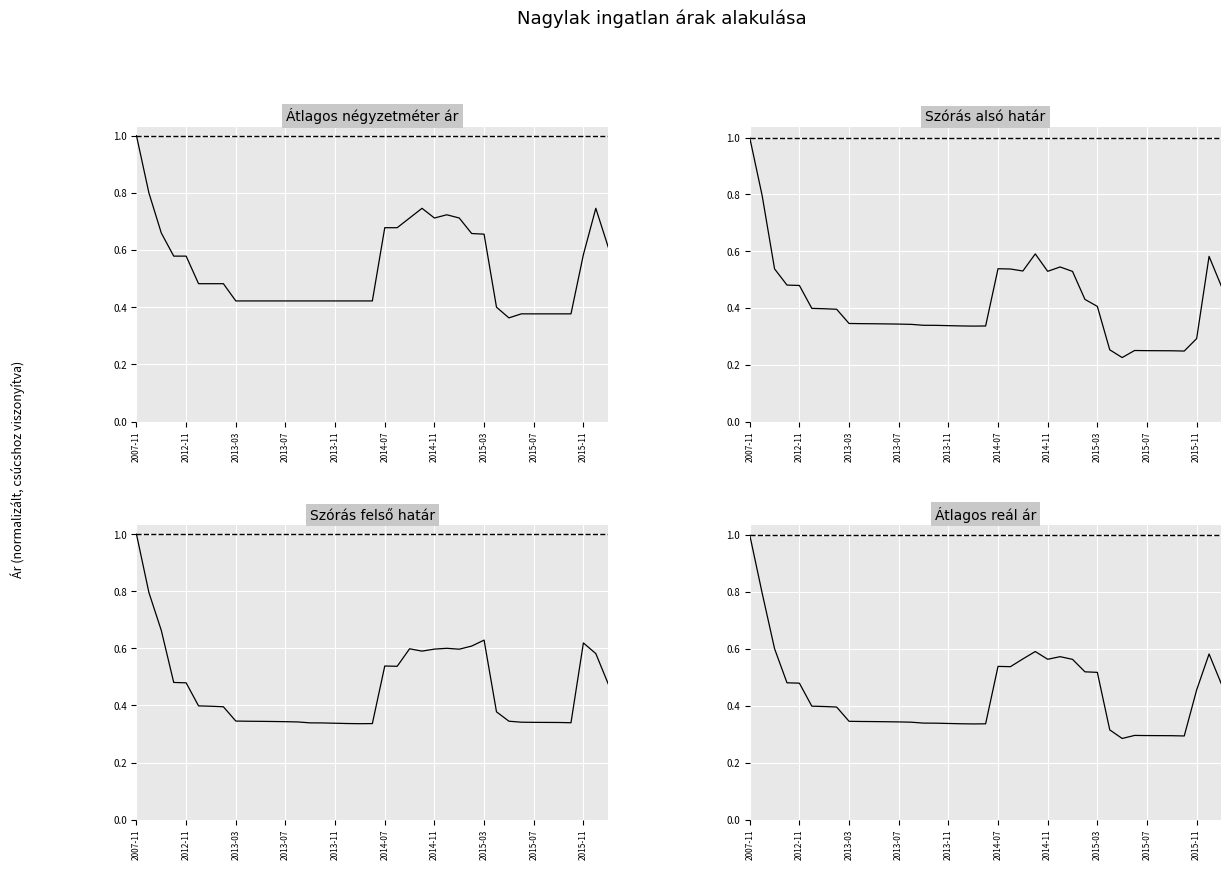

What is the difference between the maximum and minimum values in the Szórás felső határ series?

0.7